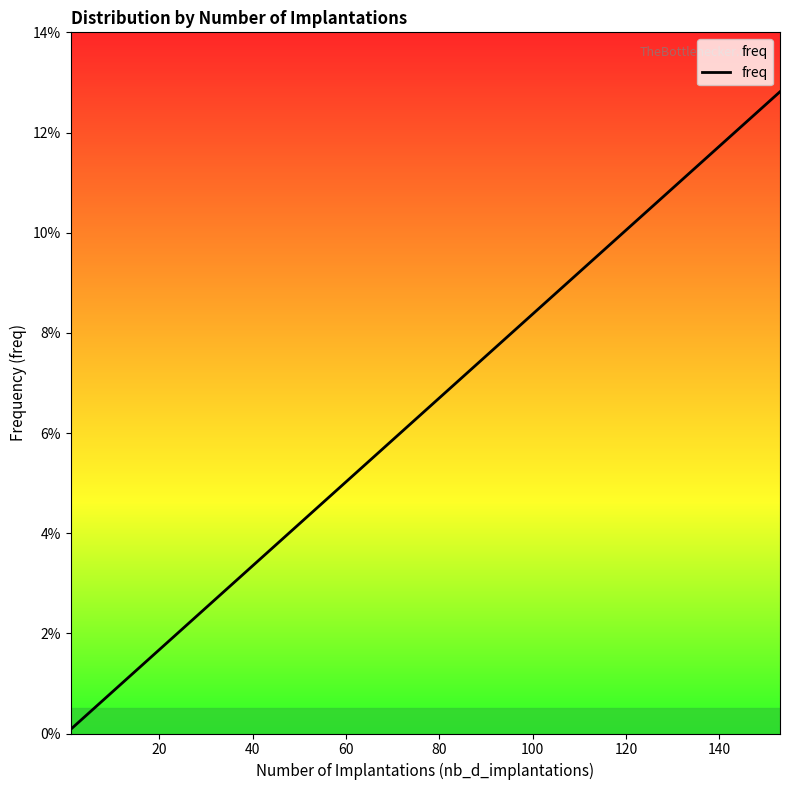

What is the label of the 7th point from the left?

120